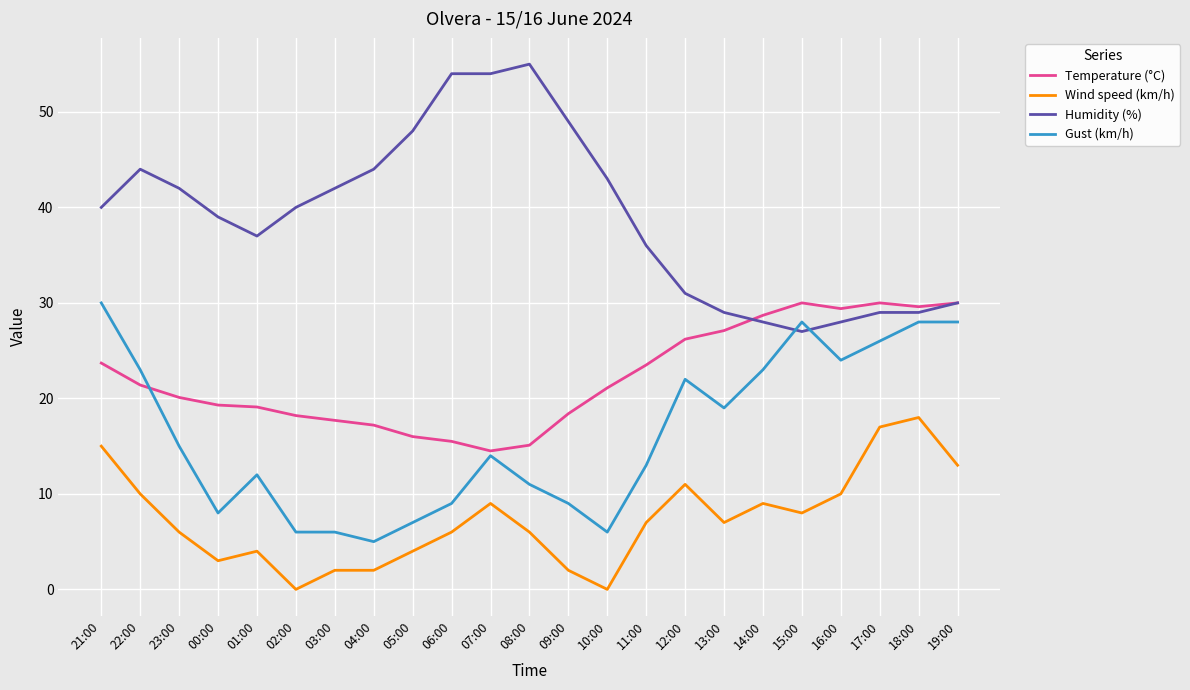

Rank the series at 03:00 from highest to lowest value.

Humidity (%), Temperature (°C), Gust (km/h), Wind speed (km/h)